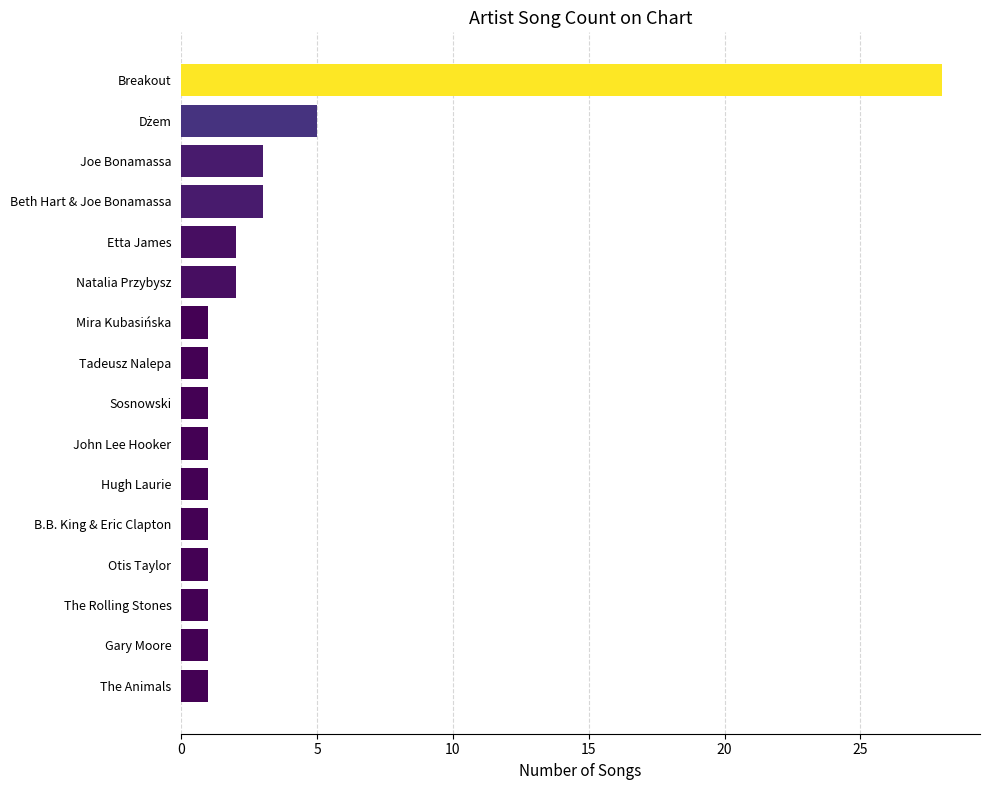

Read the value at Breakout, to the nearest 10.

30